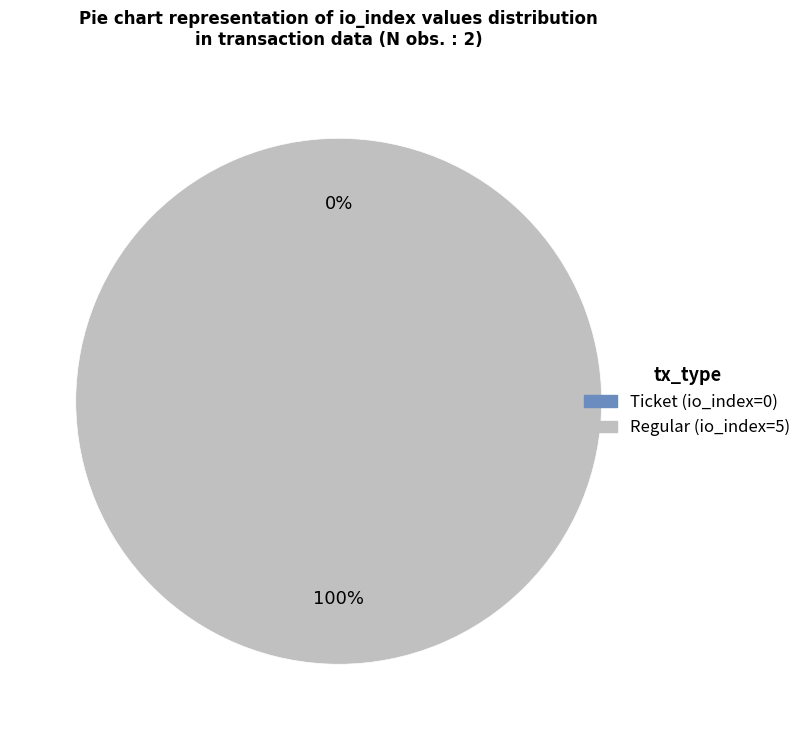

What is the majority slice?

Regular